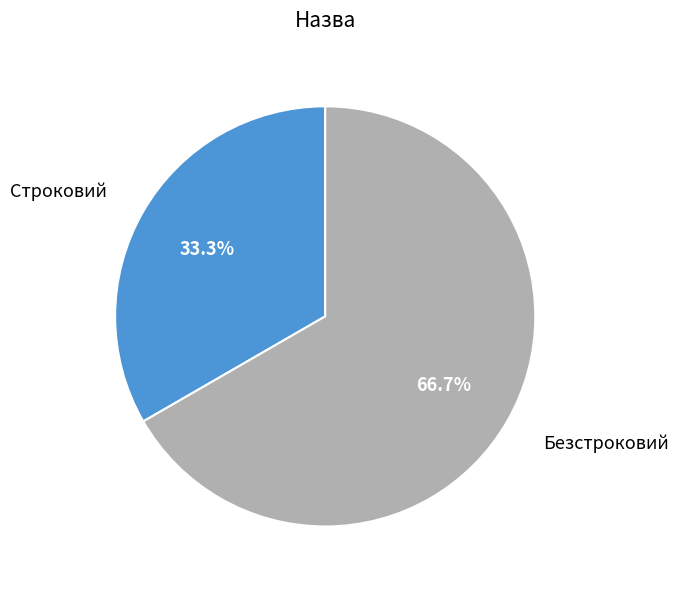

The Строковий slice represents 33% of the pie. True or false?

True